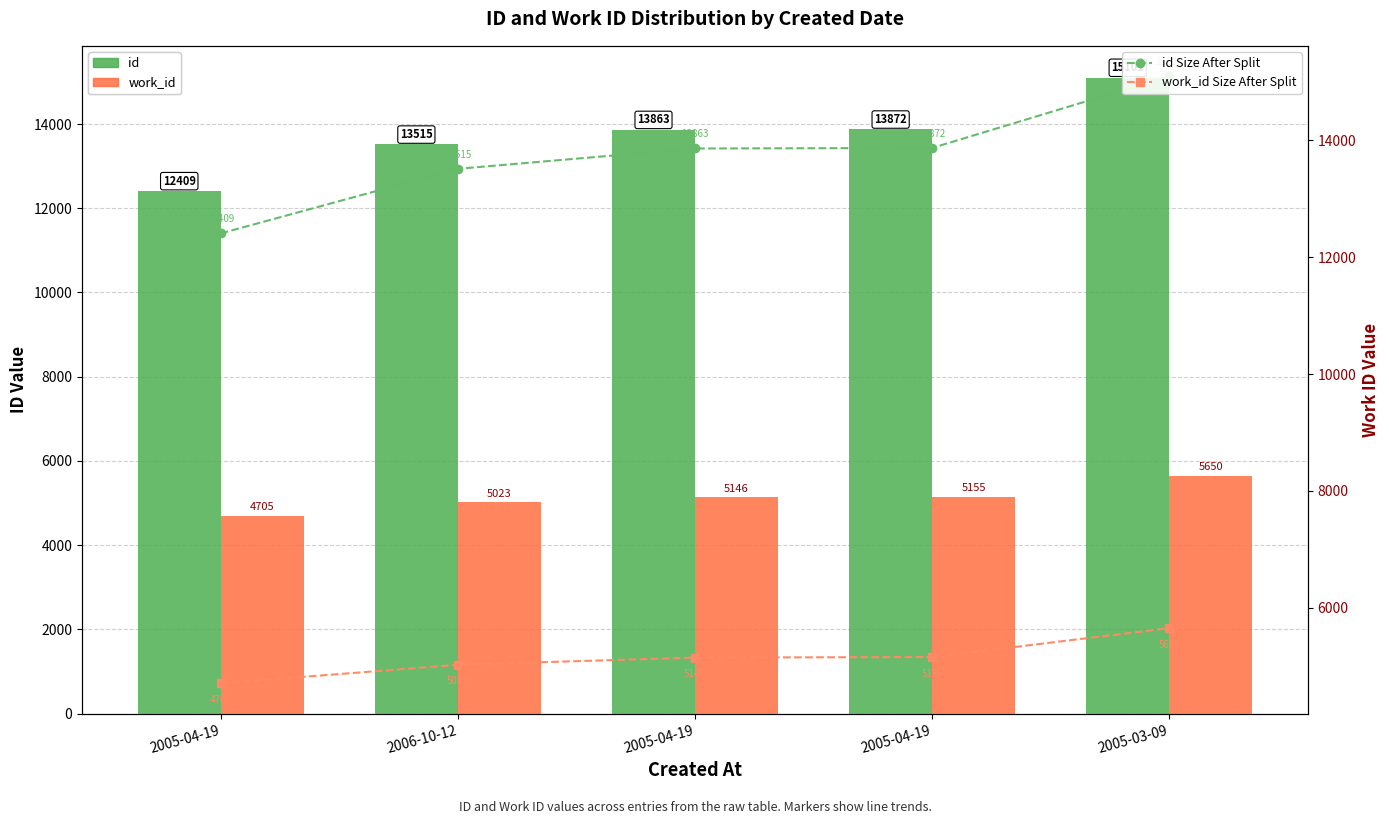

What is the total value across all series at 2005-03-09?

41502